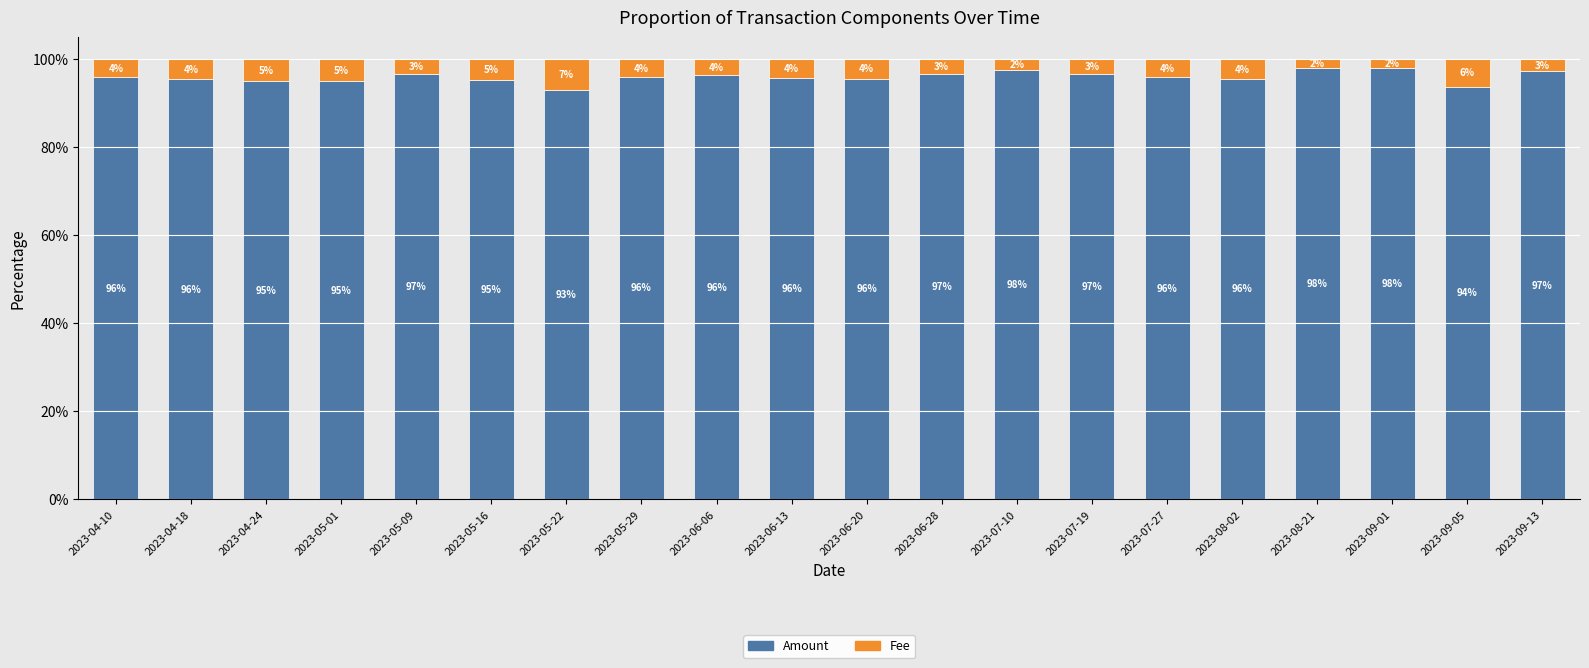

What is the difference between the maximum and minimum values in the Amount series?

5.0